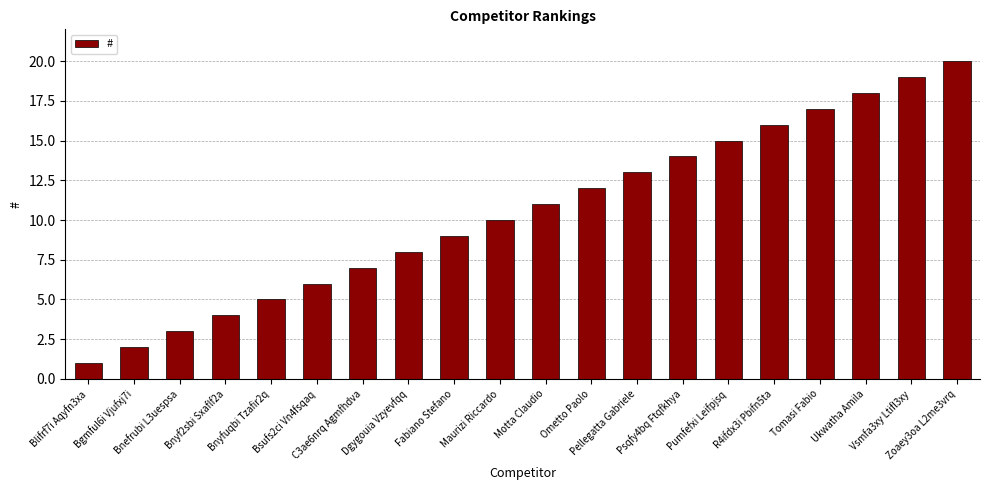

Rank the categories by value from lowest to highest.

Blifrf7i Aqyfn3xa, Bgmful6i Vjufxj7i, Bnefrubi L3uespsa, Bnyf2sbi Sxaflf2a, Bnyfuqbi Tzafir2q, Bsufs2ci Vn4fsqaq, C3ae6nrq Agmfhdva, Dgygouia Vzyevfqq, Fabiano Stefano, Maurizi Riccardo, Motta Claudio, Ometto Paolo, Pellegatta Gabriele, Psqfy4bq Ftqfkhya, Pumfefxi Leifpjsq, R4ifdx3i Pbifn5ta, Tomasi Fabio, Ukwatha Amila, Vsmfa3xy Ltifl3xy, Zoaey3oa L2me3vrq